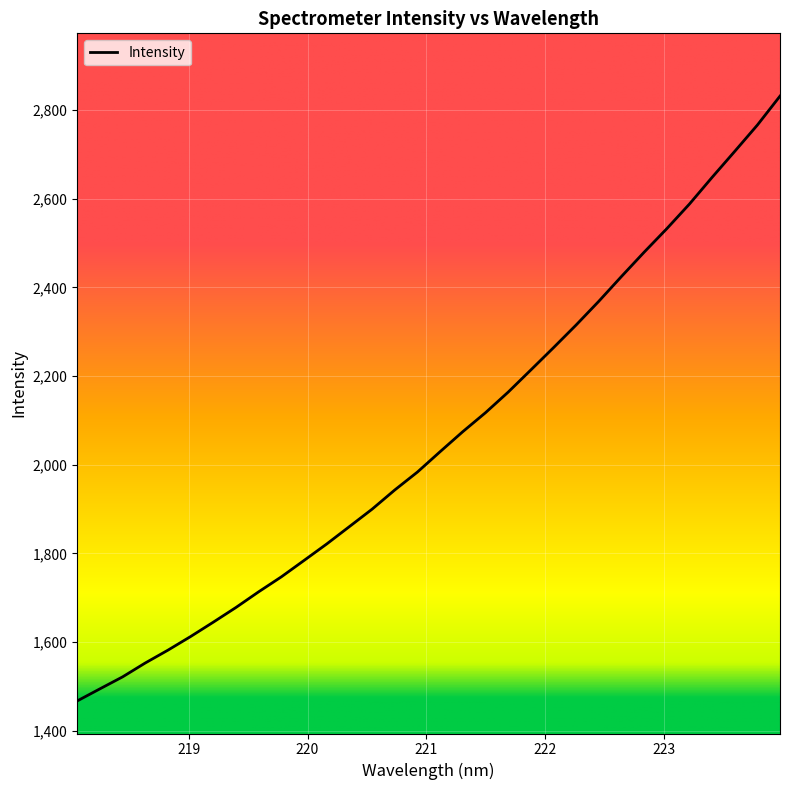

What is the greatest value displayed?

2831.7